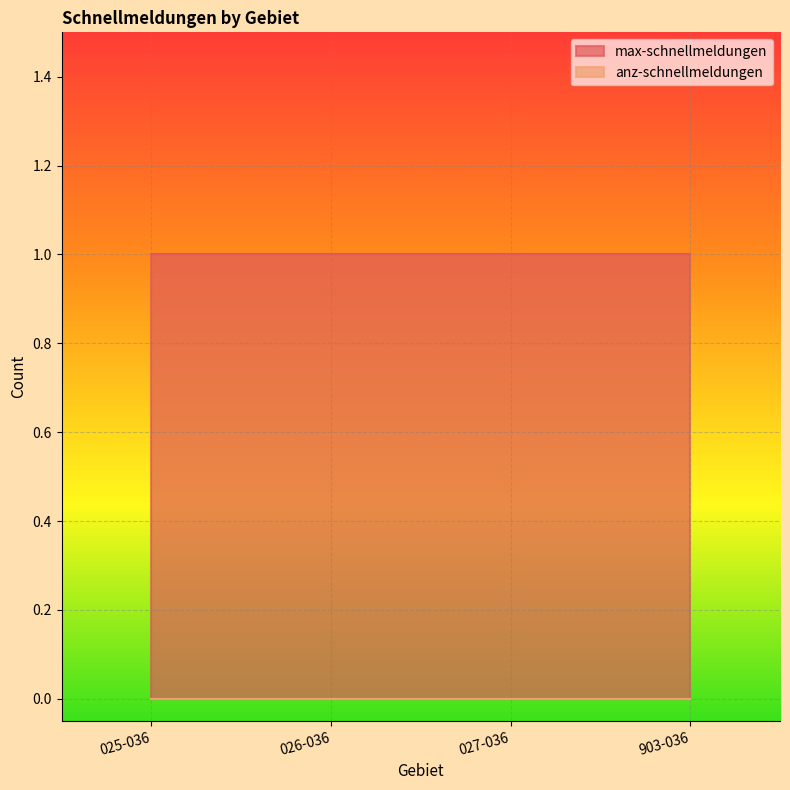

At which category does the chart reach its minimum across all series?

025-036